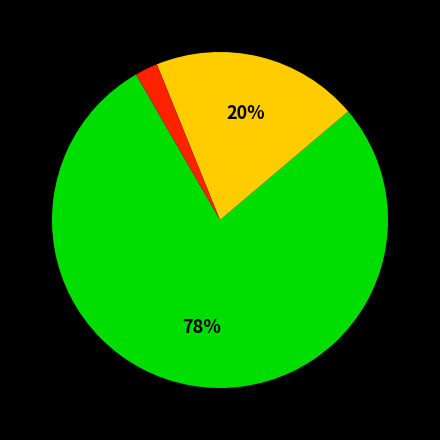

To the nearest percent, what is the average slice percentage?

33%